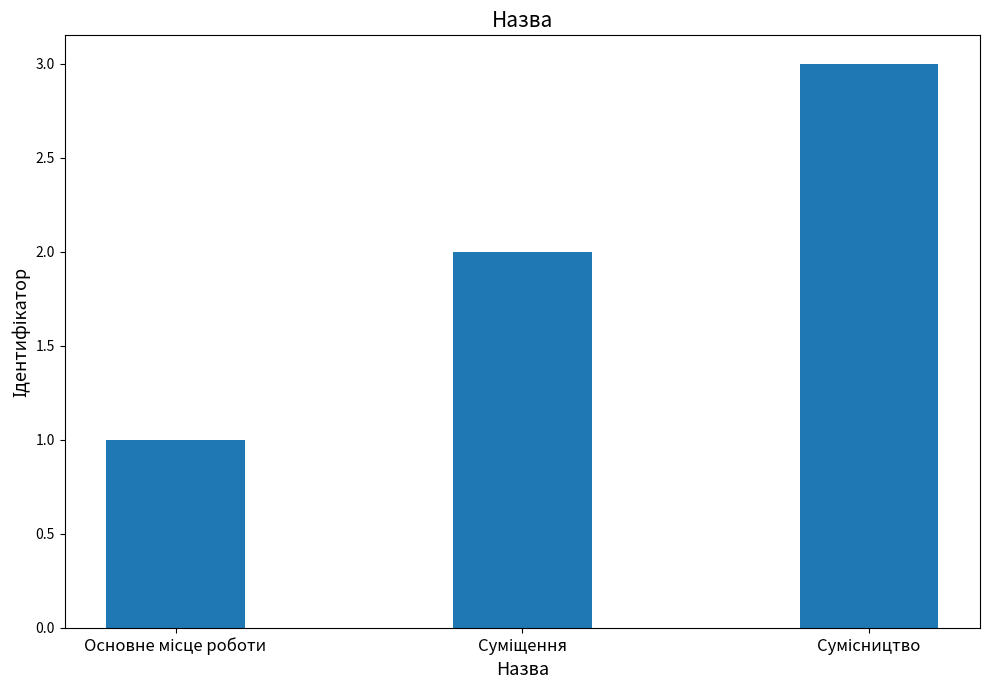

Reading left to right, list all the values displayed in this chart.

1	2	3